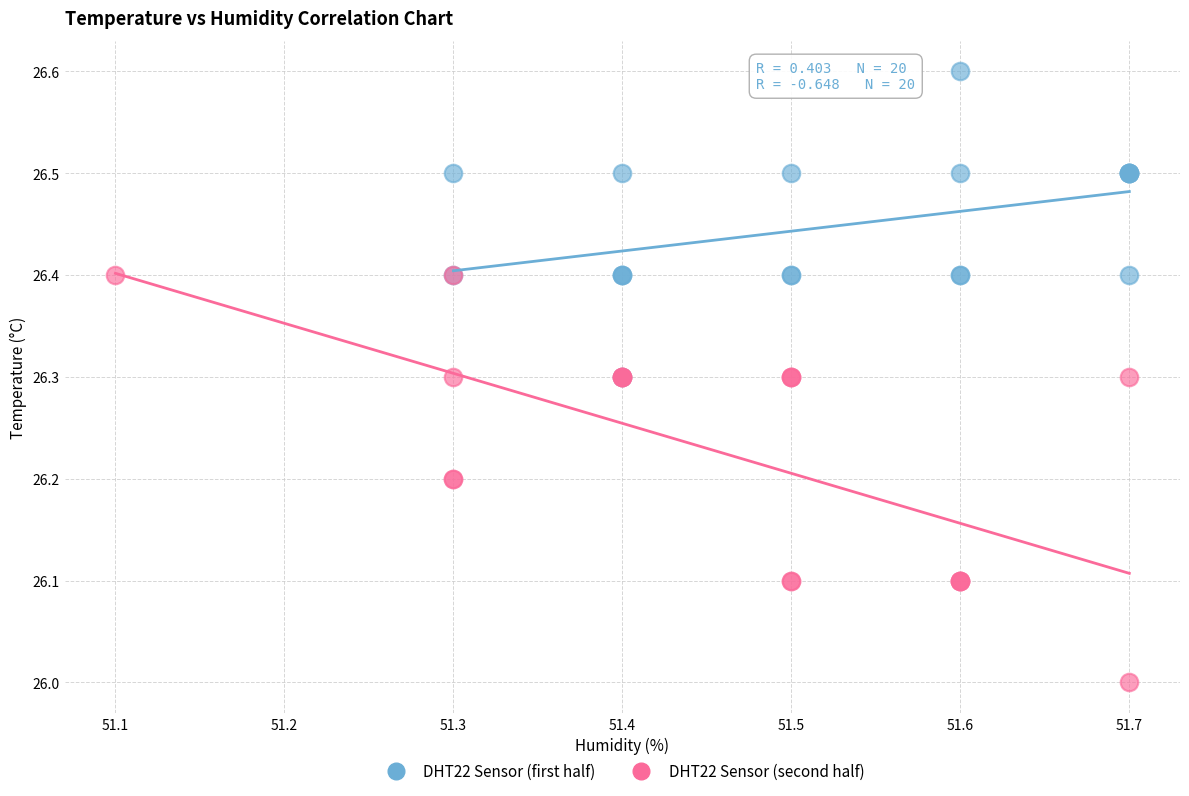

Which series has the widest spread of Y values?

DHT22 Sensor (second half)